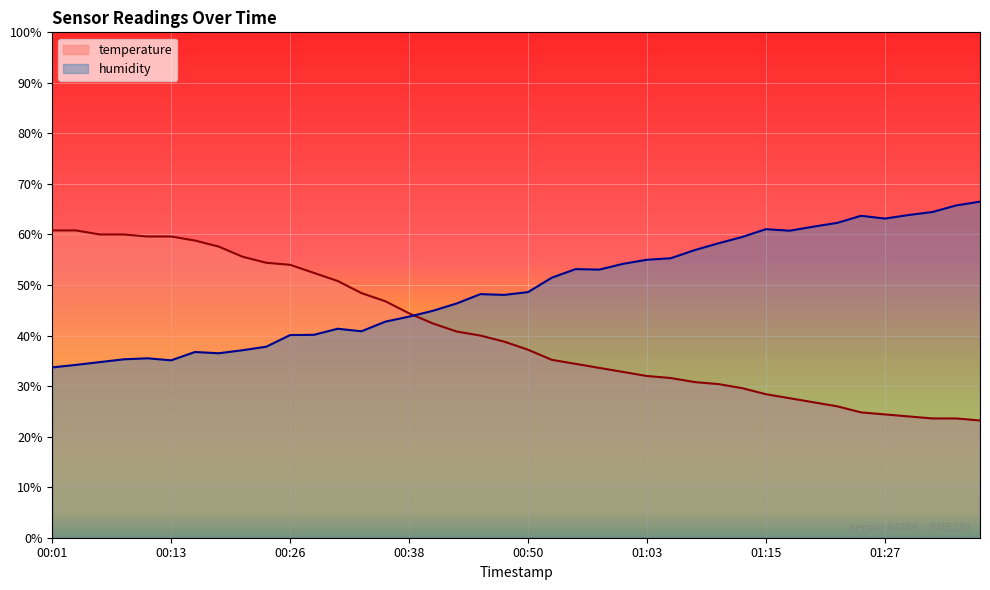

What is the sum of the temperature values at 00:50 and 00:30?

88.0